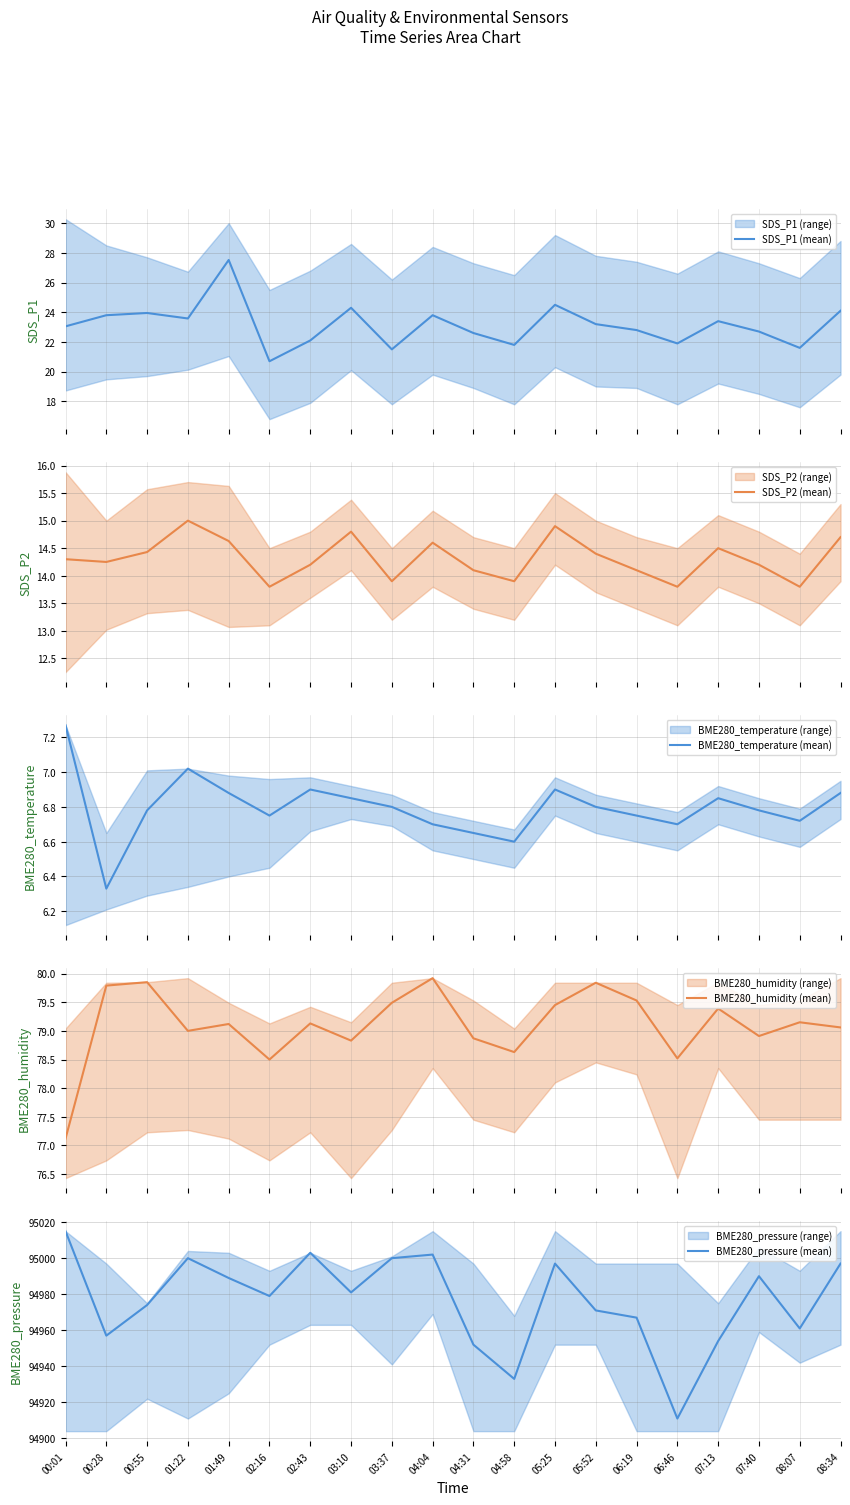

What is the spread (max minus min) of values at 00:55?

94967.2